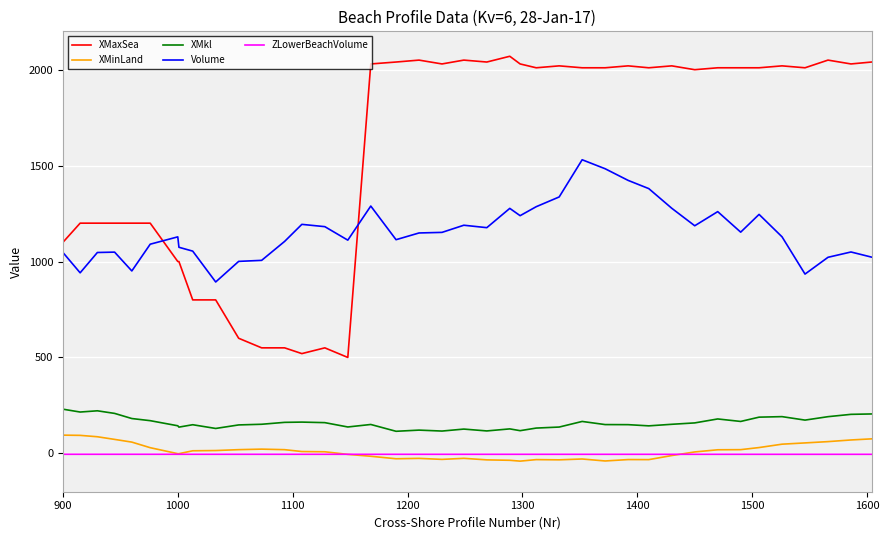

List the series in order of their peak value, lowest first.

ZLowerBeachVolume, XMinLand, XMkl, Volume, XMaxSea